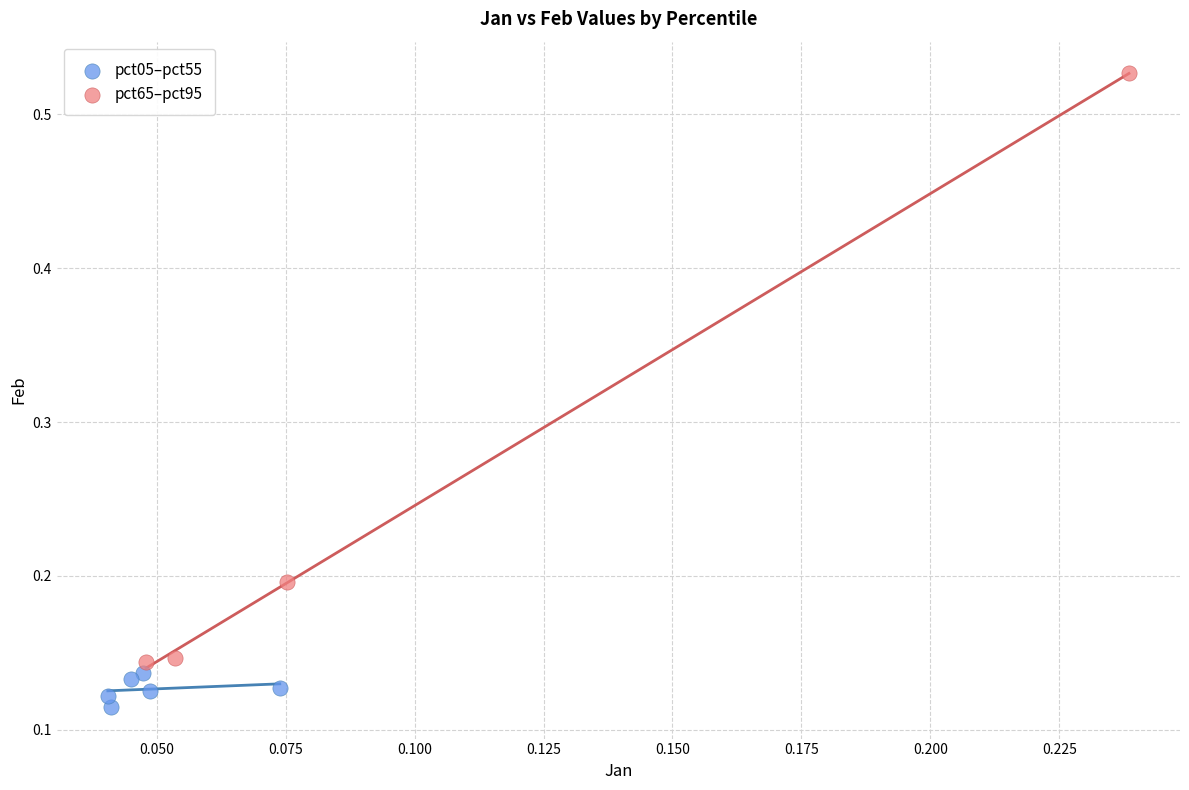

Which series reaches the maximum Y coordinate?

pct65–pct95